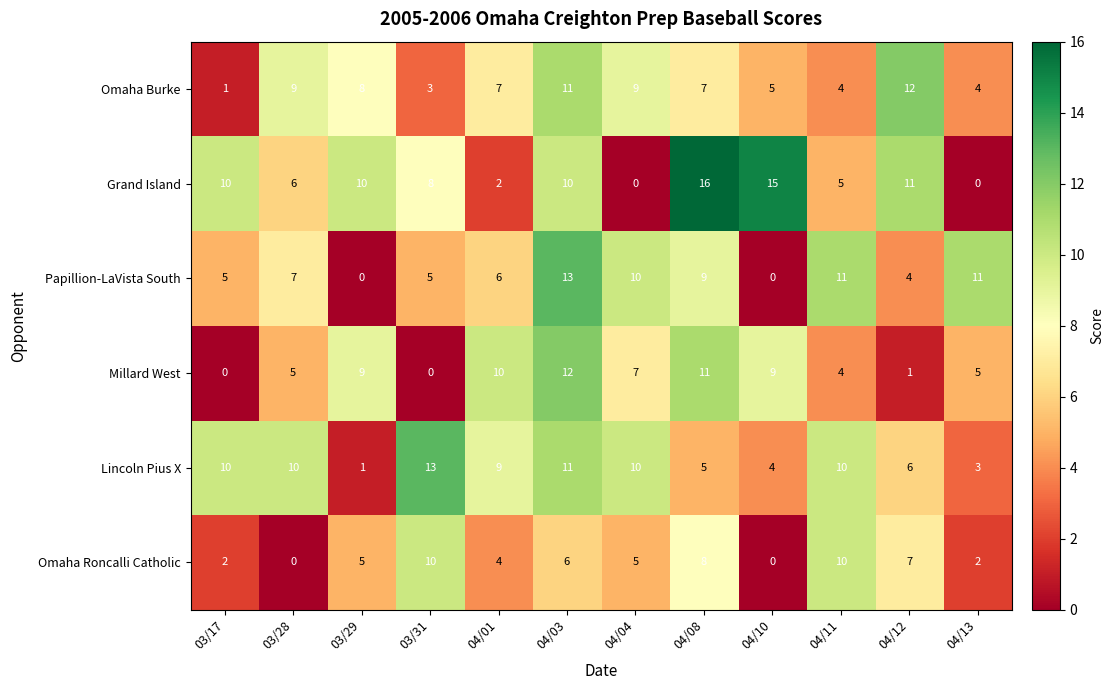

What is the average value of the Papillion-LaVista South series?

7